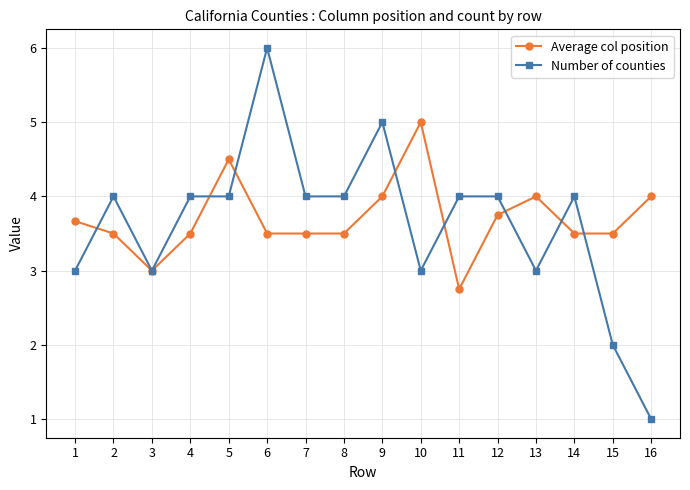

Reading left to right, transcribe all the data shown in this chart.

Average col position: 1=3.7	2=3.5	3=3.0	4=3.5	5=4.5	6=3.5	7=3.5	8=3.5	9=4.0	10=5.0	11=2.8	12=3.8	13=4.0	14=3.5	15=3.5	16=4.0
Number of counties: 1=3.0	2=4.0	3=3.0	4=4.0	5=4.0	6=6.0	7=4.0	8=4.0	9=5.0	10=3.0	11=4.0	12=4.0	13=3.0	14=4.0	15=2.0	16=1.0